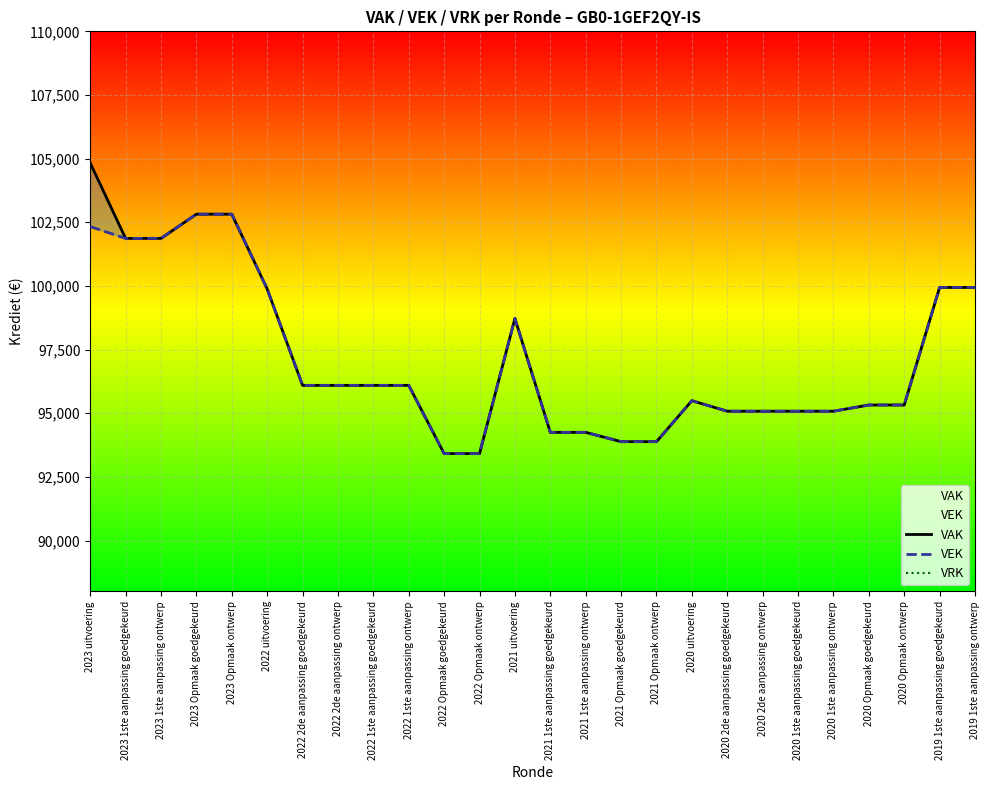

What is the label of the 25th point from the left?

2019 1ste aanpassing goedgekeurd